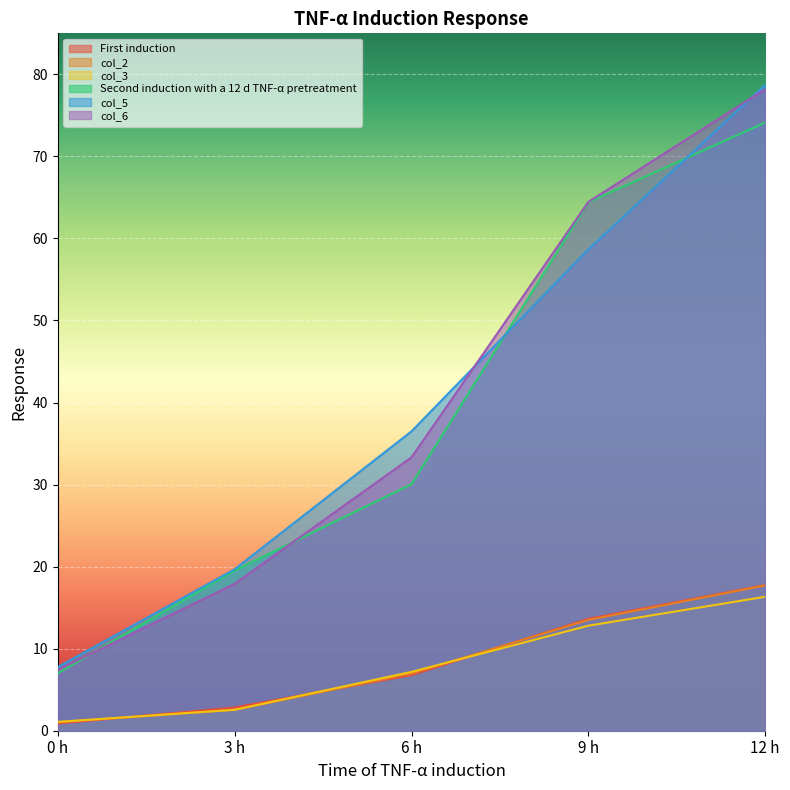

True or false: Second induction with a 12 d TNF-α pretreatment has a value of 18.8 at 6 h.

False